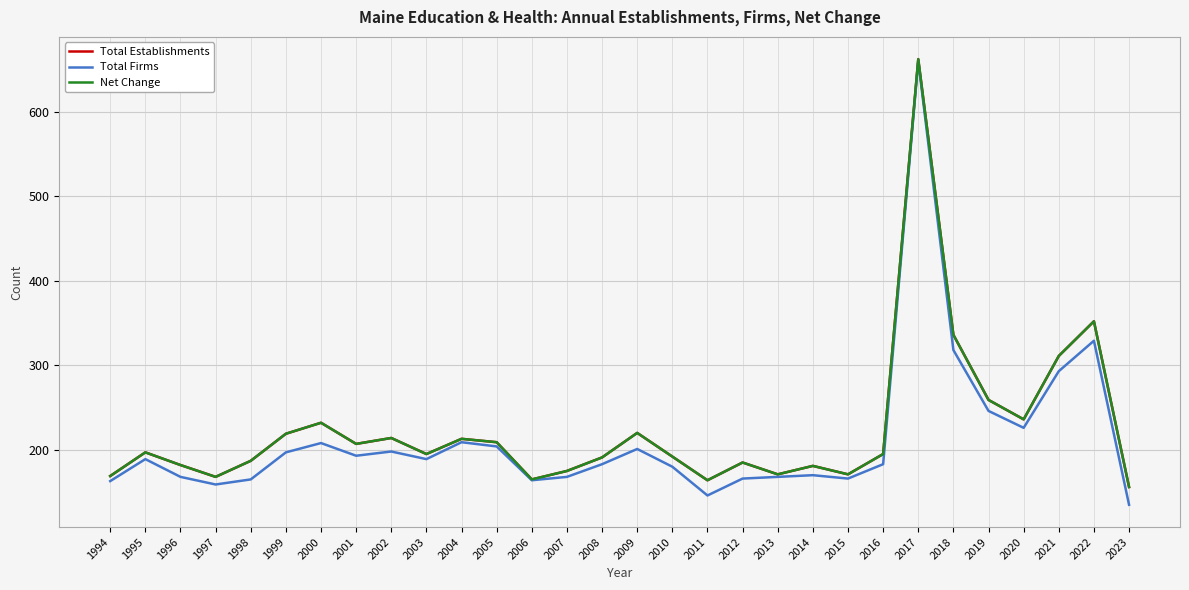

List the series in order of their peak value, lowest first.

Total Firms, Total Establishments, Net Change